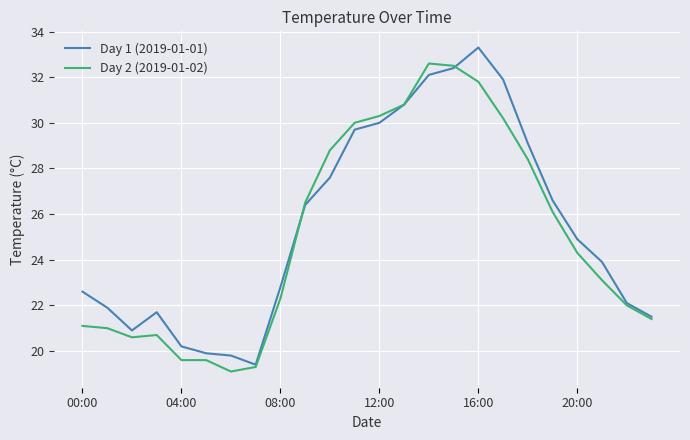

What is the maximum value for Day 2 (2019-01-02)?

32.6